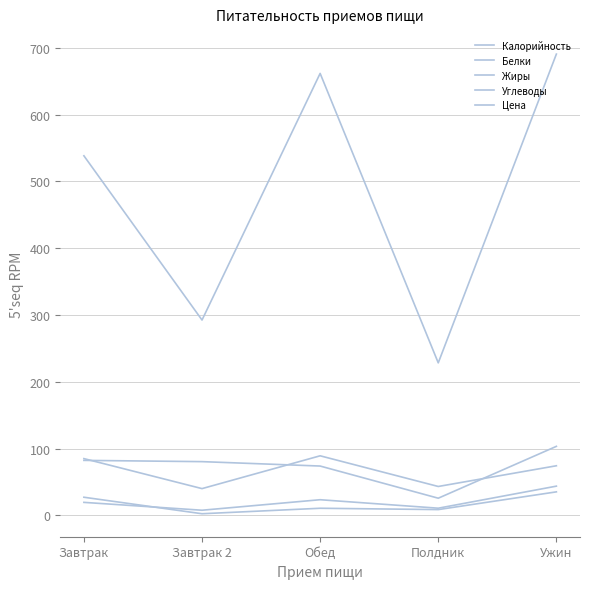

How many lines are shown in the chart?

5